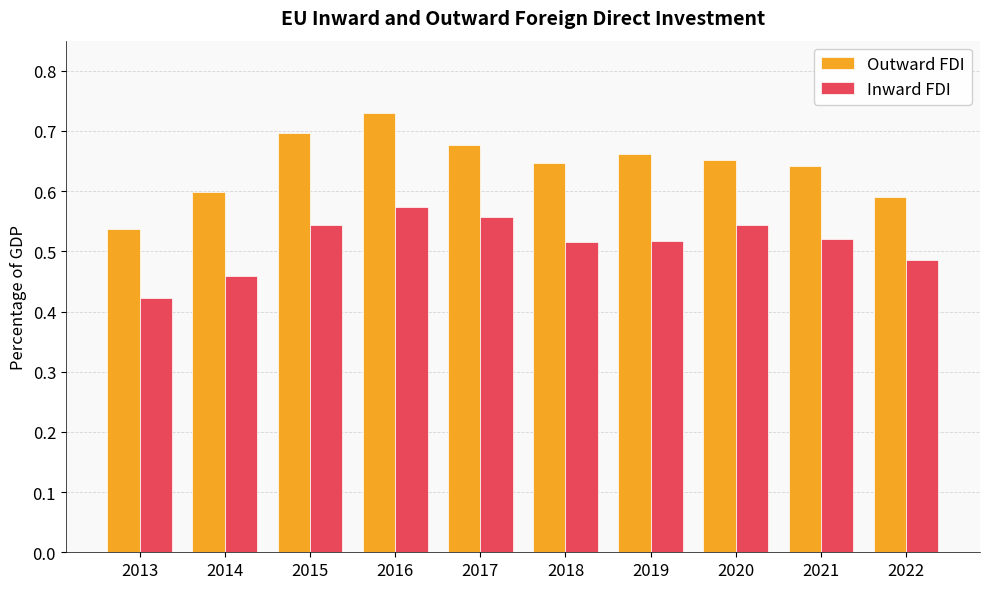

Which category has the highest value in the Inward FDI series?

2016